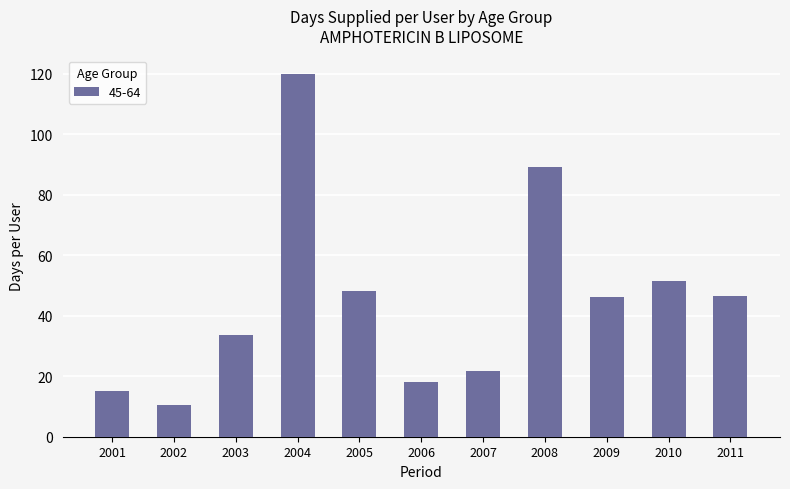

Reading right to left, list all the values displayed in this chart.

46.7	51.5	46.1	89.0	21.7	18.0	48.0	120.0	33.8	10.3	15.0